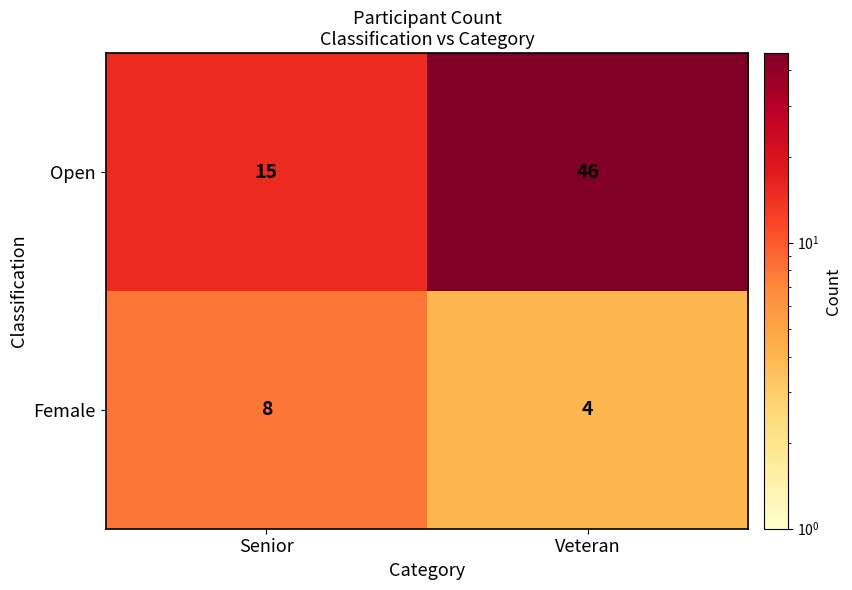

Is it true that Open equals 15 at Senior?

True